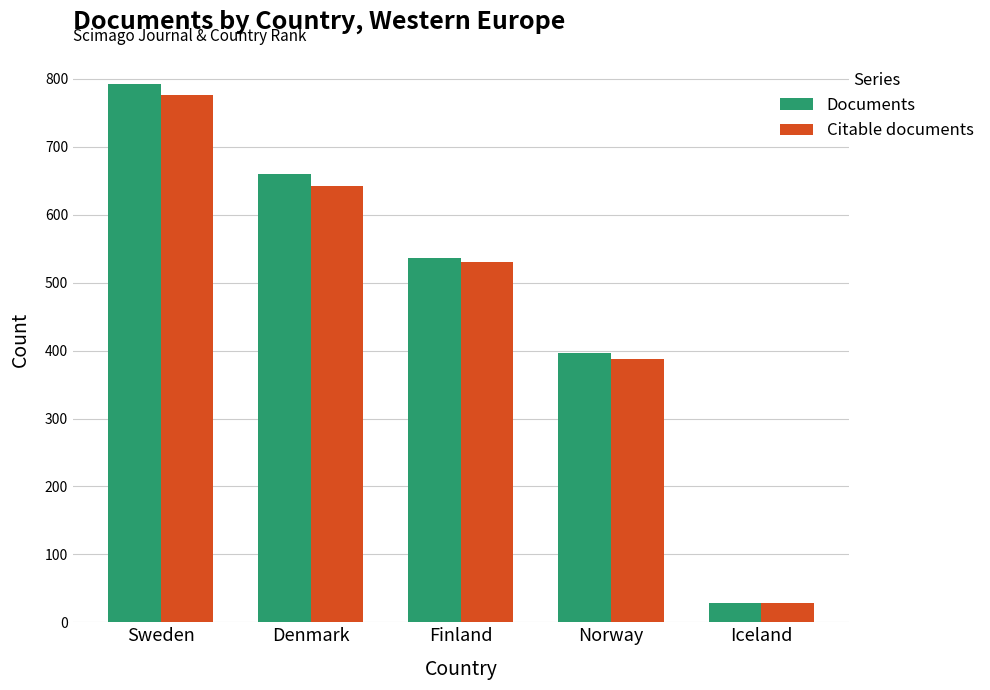

Is the value of Citable documents at Sweden greater than the value of Documents at Finland?

Yes